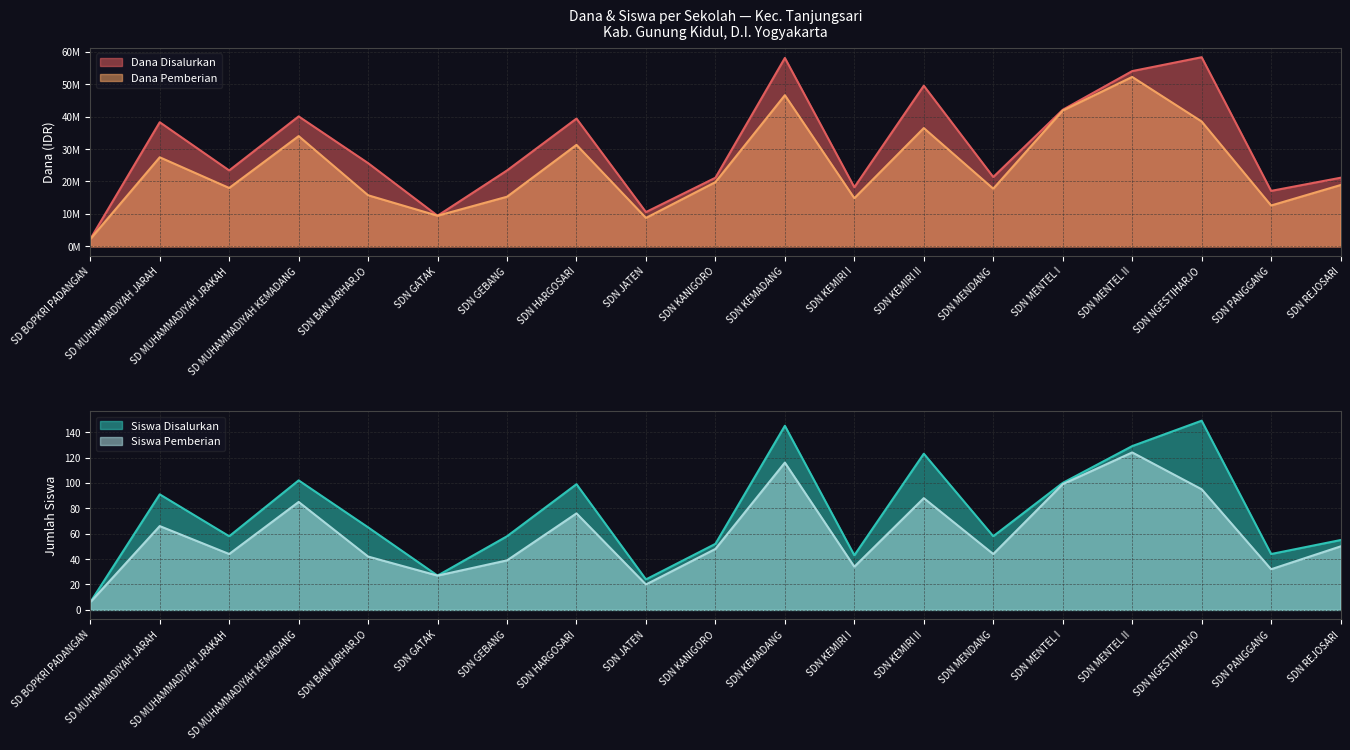

List the labels in order of Dana Disalurkan value, largest first.

SDN NGESTIHARJO, SDN KEMADANG, SDN MENTEL II, SDN KEMIRI II, SDN MENTEL I, SD MUHAMMADIYAH KEMADANG, SDN HARGOSARI, SD MUHAMMADIYAH JARAH, SDN BANJARHARJO, SD MUHAMMADIYAH JRAKAH, SDN GEBANG, SDN MENDANG, SDN KANIGORO, SDN REJOSARI, SDN KEMIRI I, SDN PANGGANG, SDN JATEN, SDN GATAK, SD BOPKRI PADANGAN